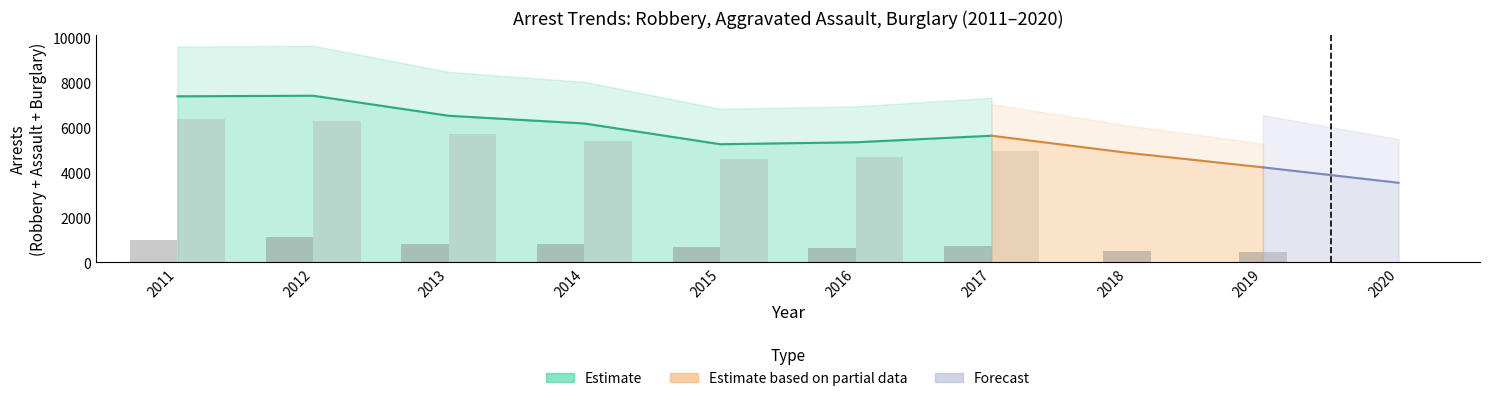

The Under 18 (bar) series shows 402 at 2012. True or false?

False